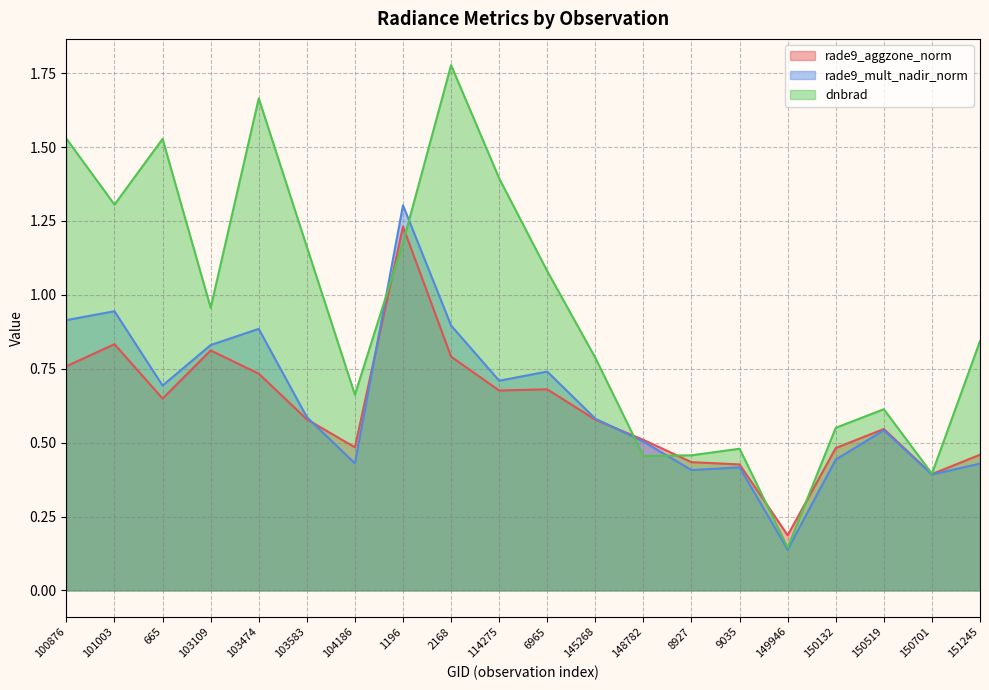

What are all the series names shown in the legend?

rade9_aggzone_norm, rade9_mult_nadir_norm, dnbrad